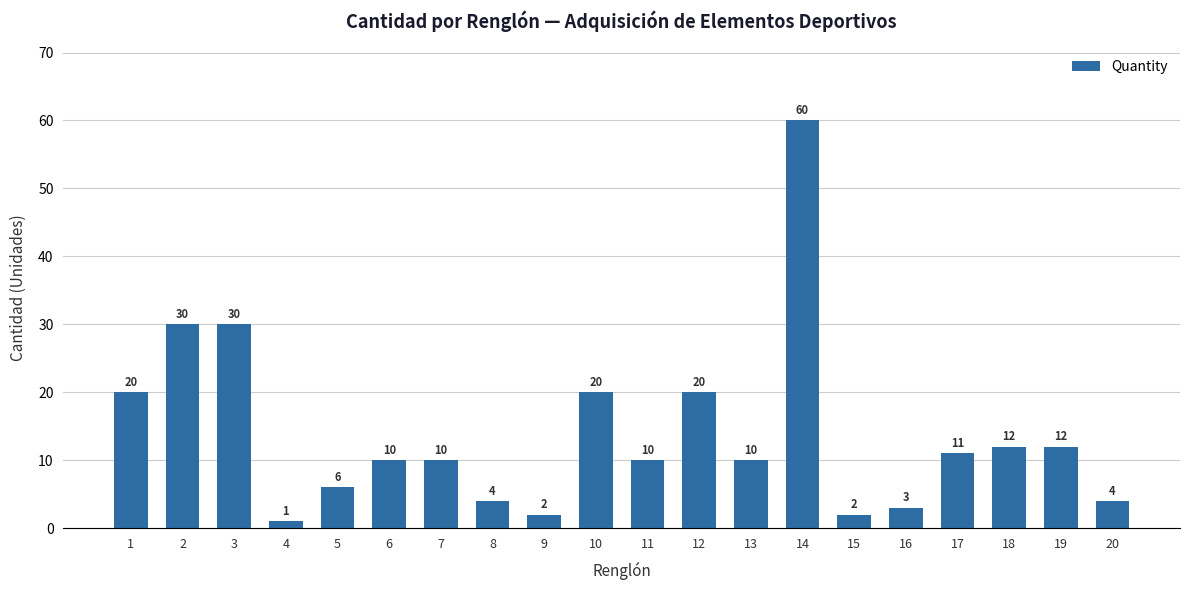

What is the average value?

14